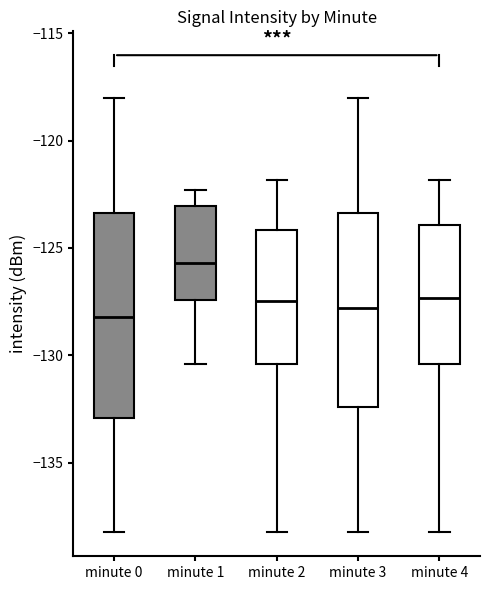

Comparing the boxes themselves (not the whiskers), which one is the tallest?

minute 0